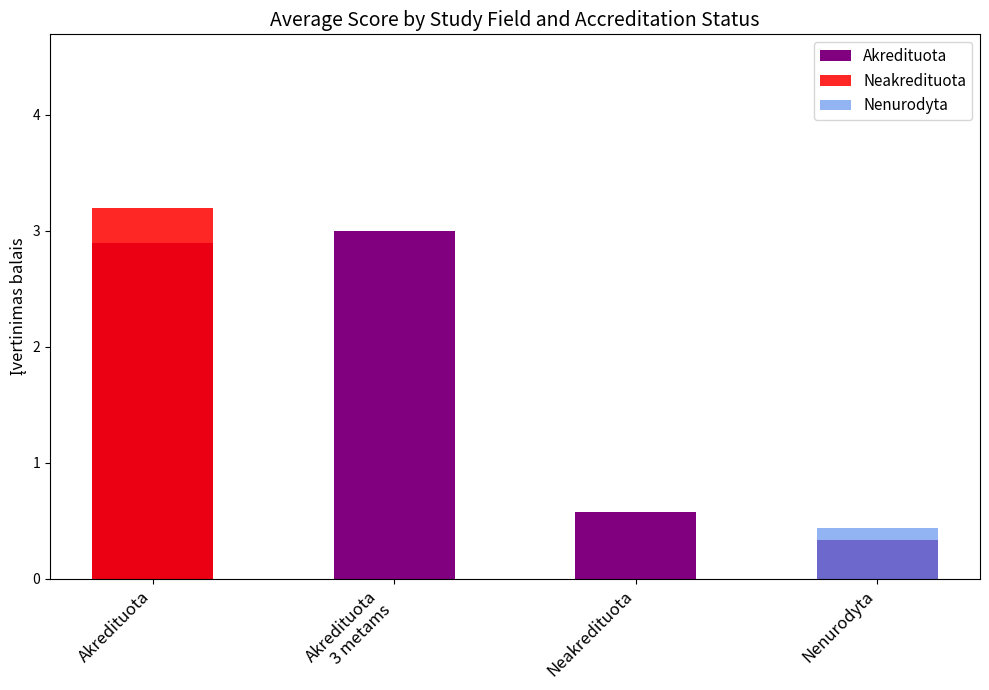

Rank the categories by Akredituota value from highest to lowest.

Akredituota
3 metams, Akredituota, Neakredituota, Nenurodyta